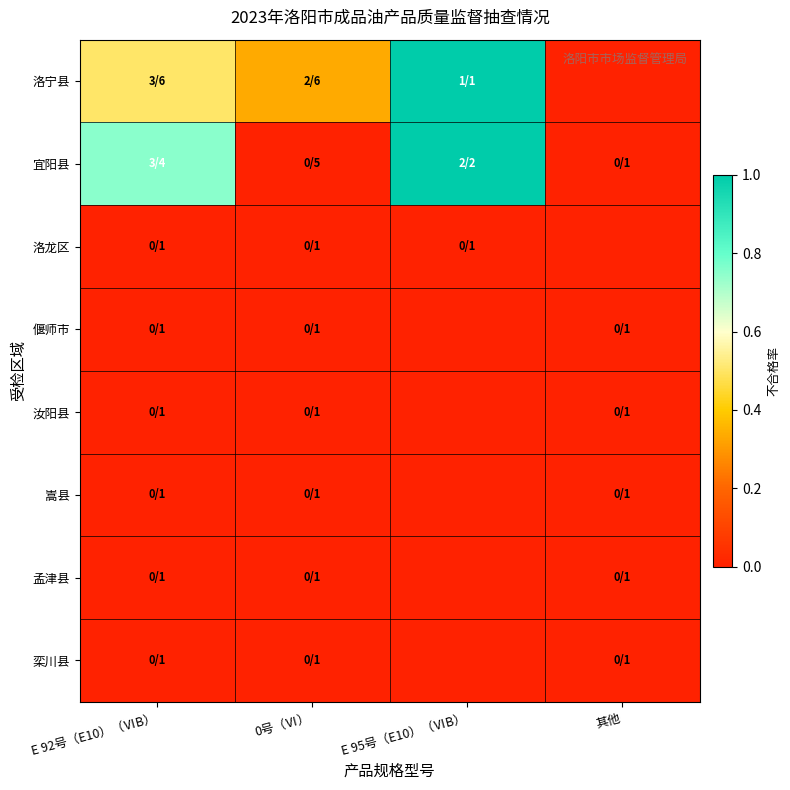

Reading right to left, extract all data points from this chart.

洛宁县: 其他=0.0	E 95号（E10）（ⅥB）=1.0	0号（Ⅵ）=0.3	E 92号（E10）（ⅥB）=0.5
宜阳县: 其他=0.0	E 95号（E10）（ⅥB）=1.0	0号（Ⅵ）=0.0	E 92号（E10）（ⅥB）=0.8
洛龙区: 其他=0.0	E 95号（E10）（ⅥB）=0.0	0号（Ⅵ）=0.0	E 92号（E10）（ⅥB）=0.0
偃师市: 其他=0.0	E 95号（E10）（ⅥB）=0.0	0号（Ⅵ）=0.0	E 92号（E10）（ⅥB）=0.0
汝阳县: 其他=0.0	E 95号（E10）（ⅥB）=0.0	0号（Ⅵ）=0.0	E 92号（E10）（ⅥB）=0.0
嵩县: 其他=0.0	E 95号（E10）（ⅥB）=0.0	0号（Ⅵ）=0.0	E 92号（E10）（ⅥB）=0.0
孟津县: 其他=0.0	E 95号（E10）（ⅥB）=0.0	0号（Ⅵ）=0.0	E 92号（E10）（ⅥB）=0.0
栾川县: 其他=0.0	E 95号（E10）（ⅥB）=0.0	0号（Ⅵ）=0.0	E 92号（E10）（ⅥB）=0.0